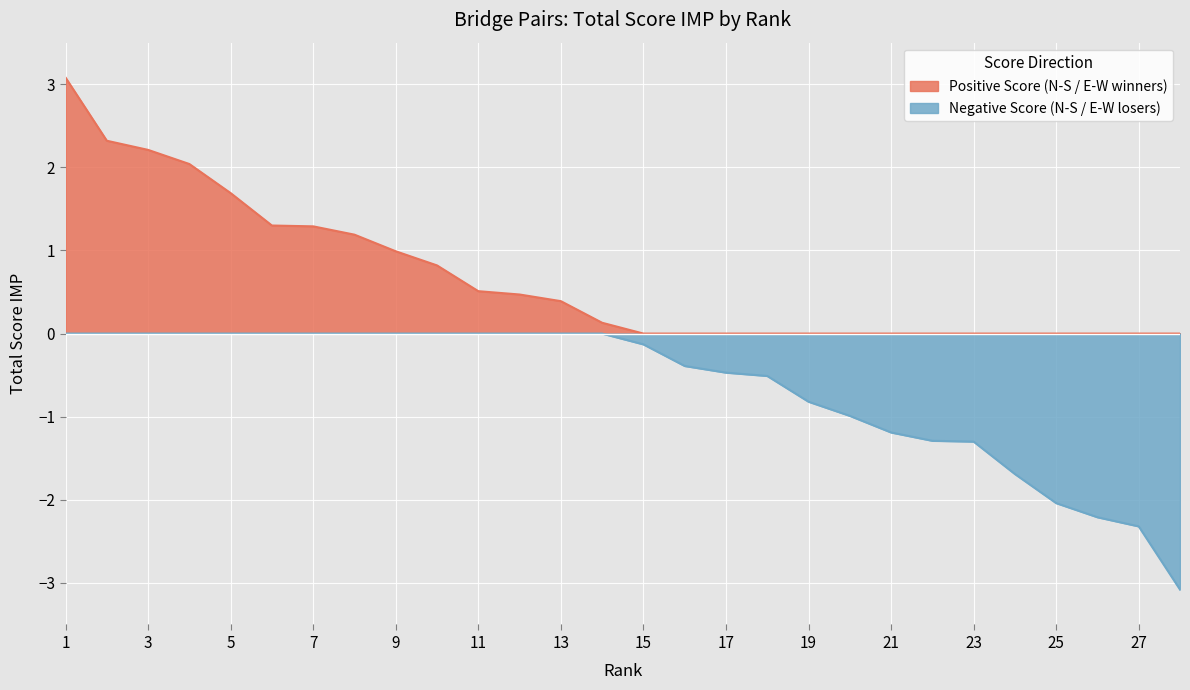

Rank the categories by Positive Score value from lowest to highest.

15, 16, 17, 18, 19, 20, 21, 22, 23, 24, 25, 26, 27, 28, 14, 13, 12, 11, 10, 9, 8, 7, 6, 5, 4, 3, 2, 1